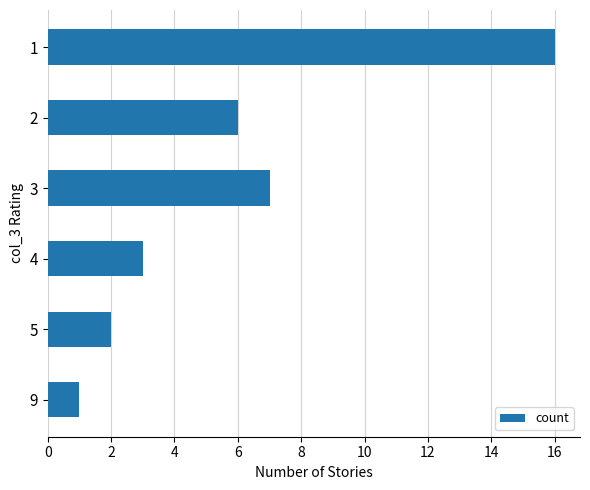

List the labels in order of value, largest first.

1, 3, 2, 4, 5, 9